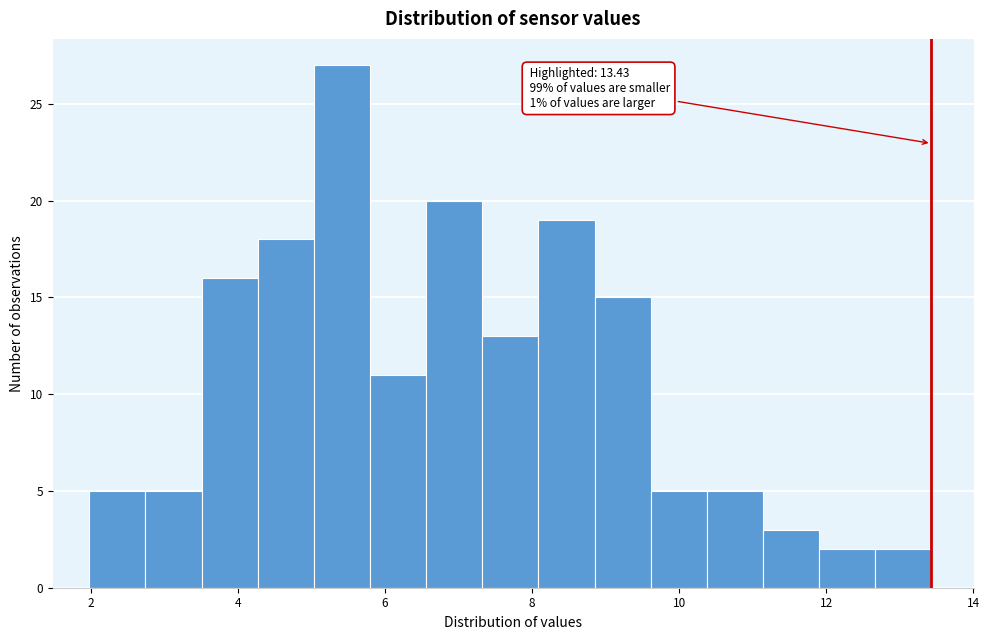

Around what value on the x-axis is the tallest bar? Give the approximate position of its centre, as read against the axis.

5.4